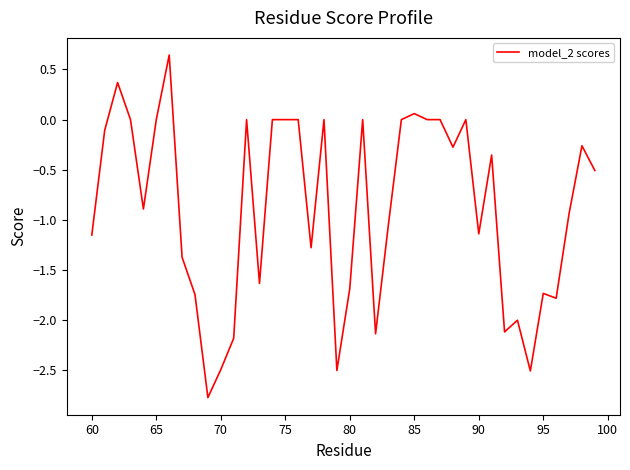

What is the minimum value shown in the chart?

-2.8